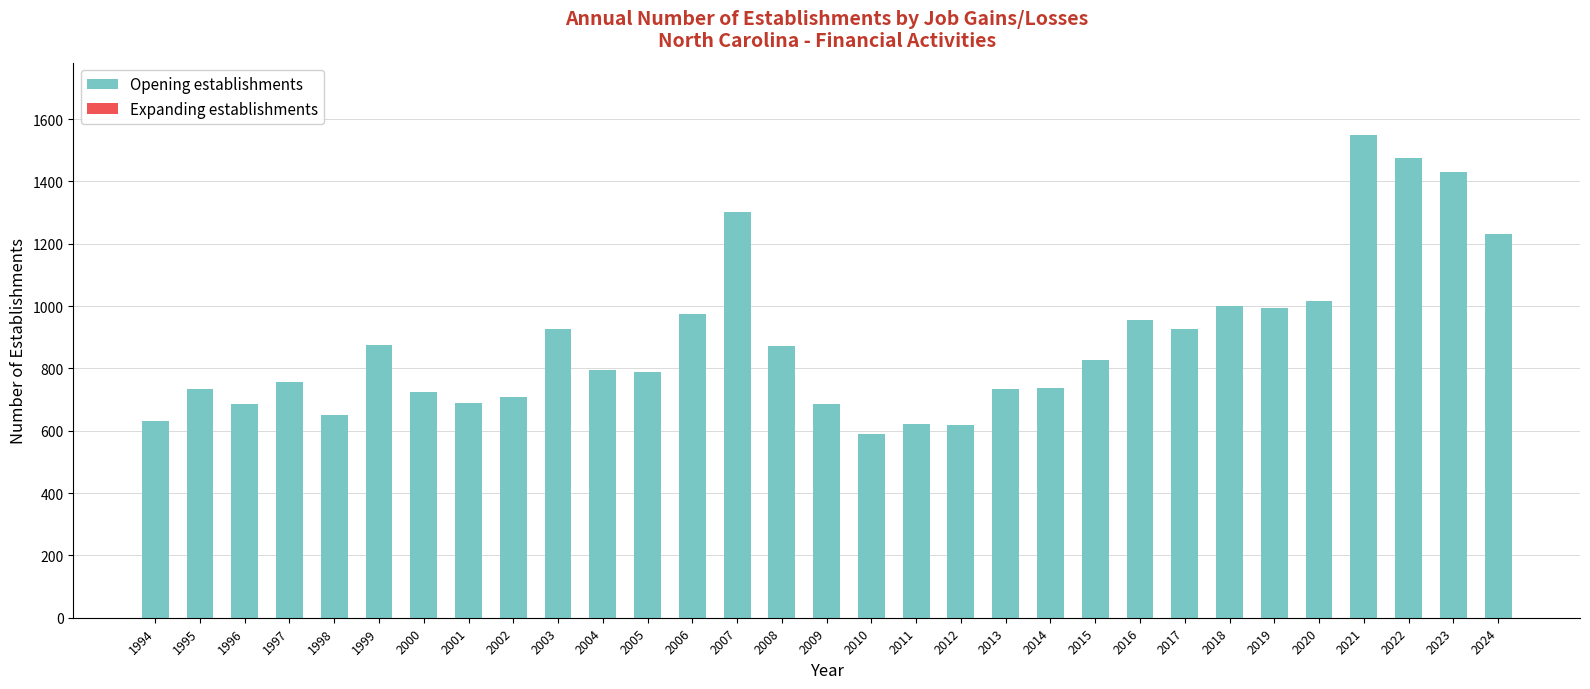

The value at 2003 is 927. True or false?

True